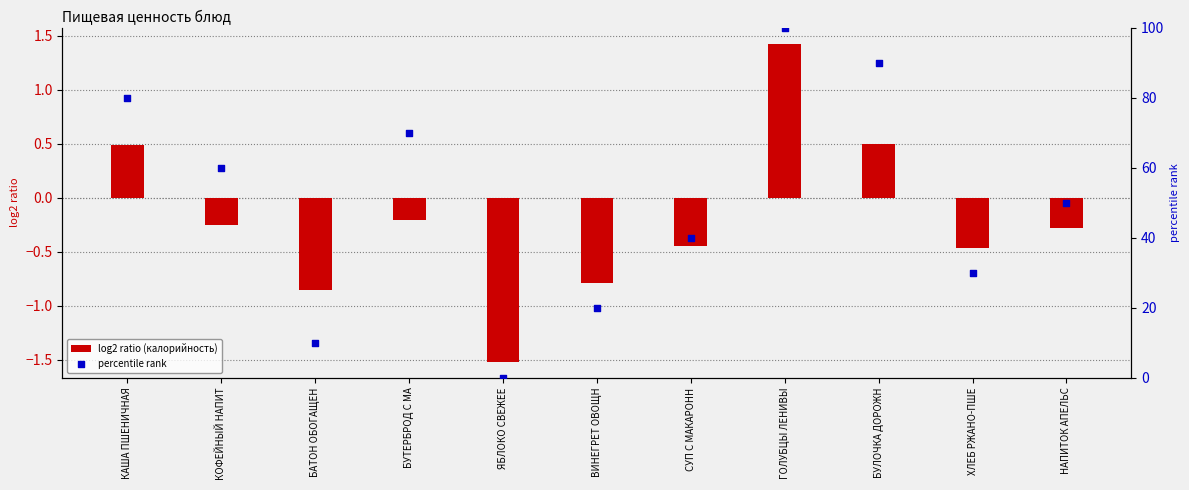

At how many categories does at least one series exceed 40?

6